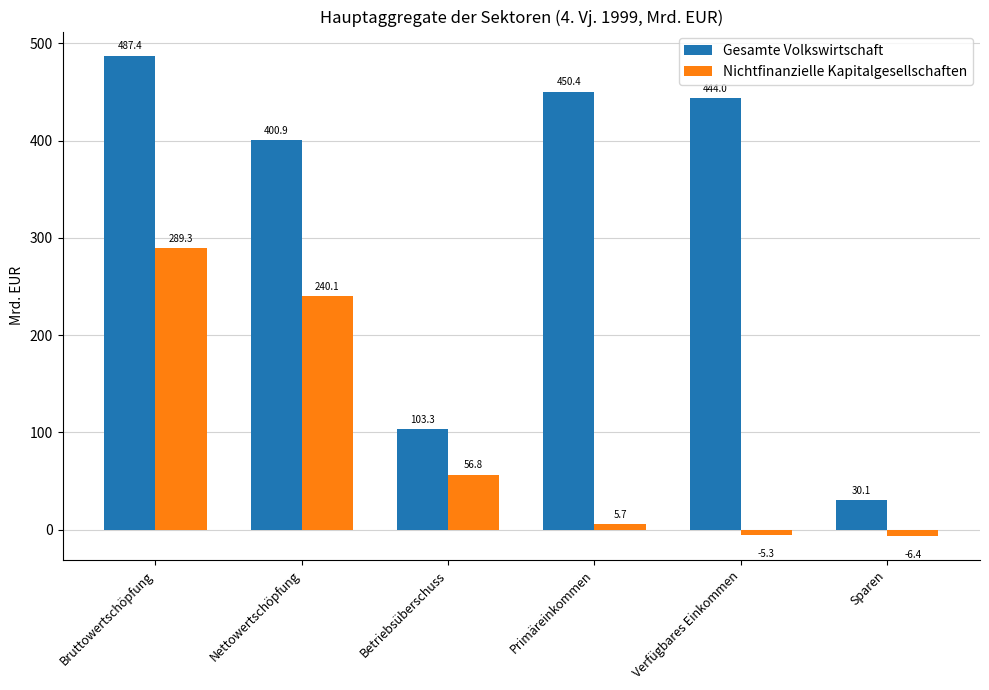

Rank the categories by Gesamte Volkswirtschaft value from lowest to highest.

Sparen, Betriebsüberschuss, Nettowertschöpfung, Verfügbares Einkommen, Primäreinkommen, Bruttowertschöpfung